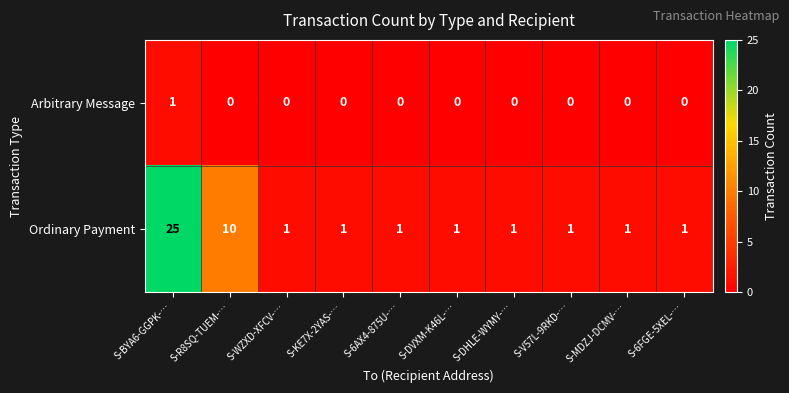

Which series has the largest total across all categories?

Ordinary Payment